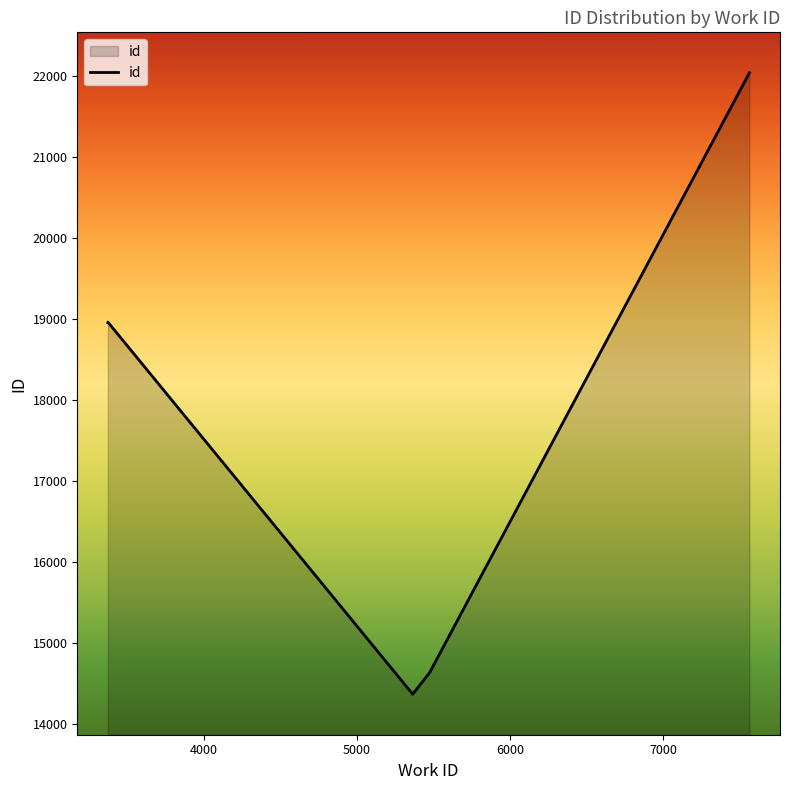

How many categories are shown in the chart?

10